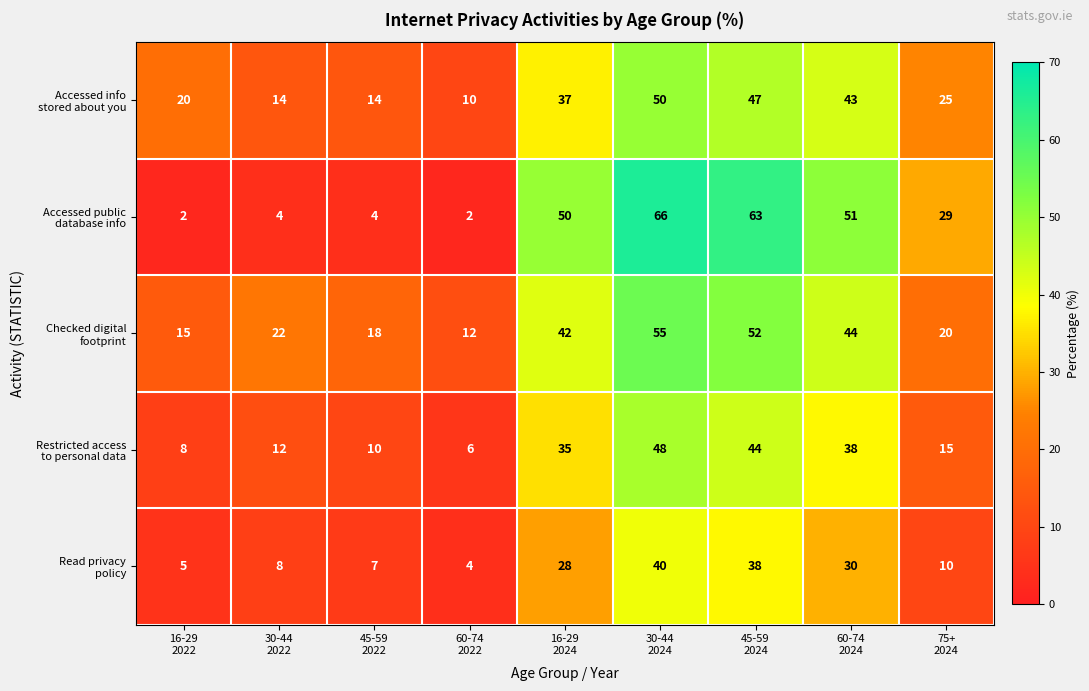

At how many categories does at least one series exceed 19?

7